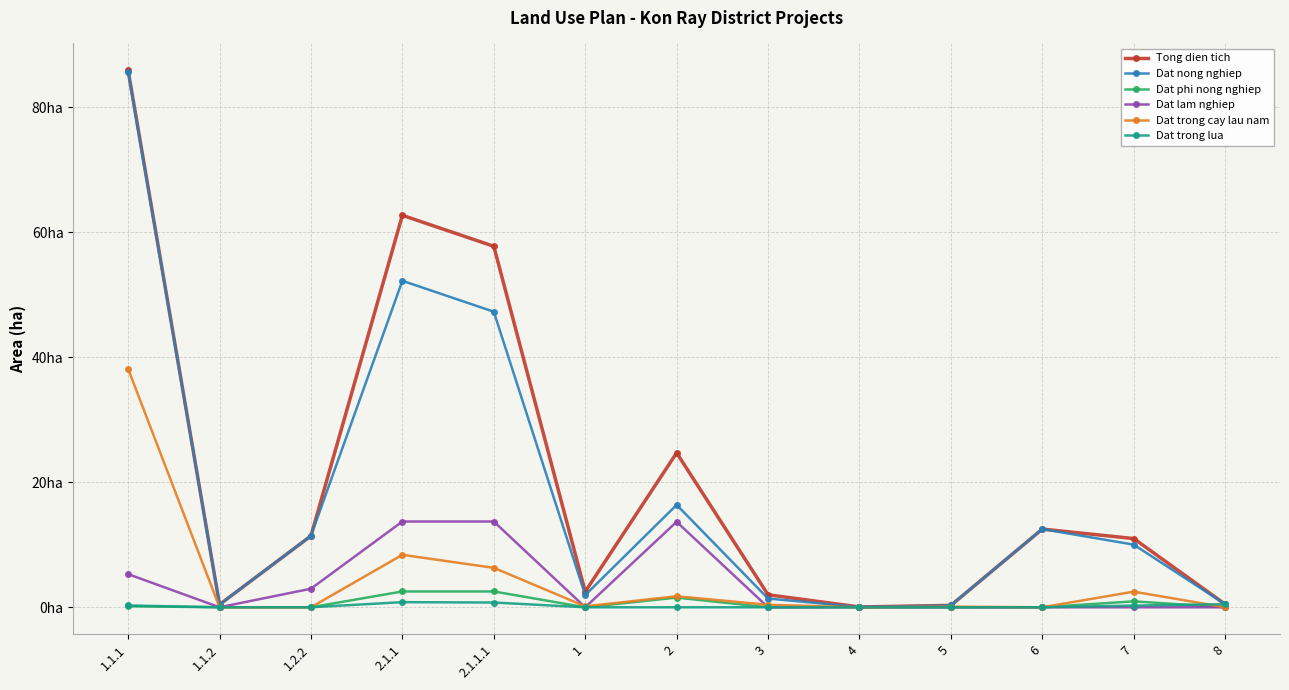

List the labels in order of Dat trong lua value, largest first.

2.1.1, 2.1.1.1, 8, 1.1.1, 7, 1.1.2, 1.2.2, 1, 2, 3, 4, 5, 6